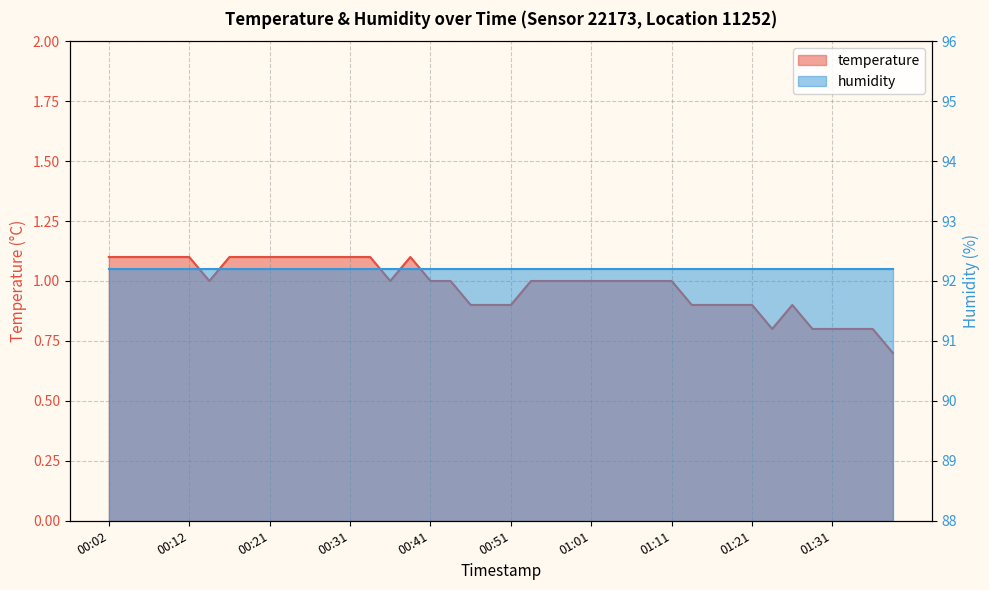

Count the number of values greater than 1.

14